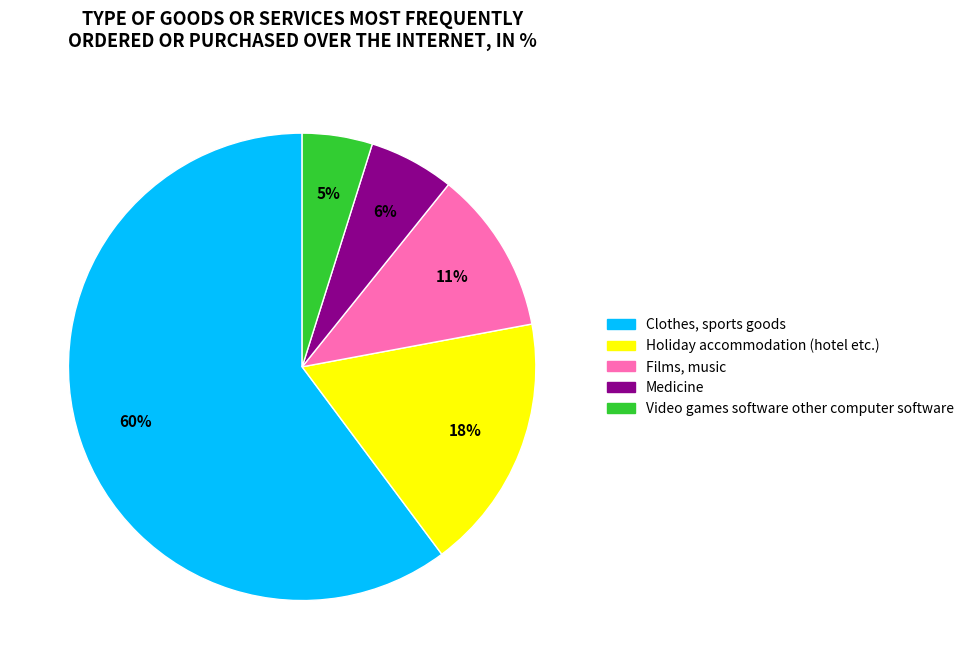

Do Films, music and Medicine together represent more than half of the pie?

No